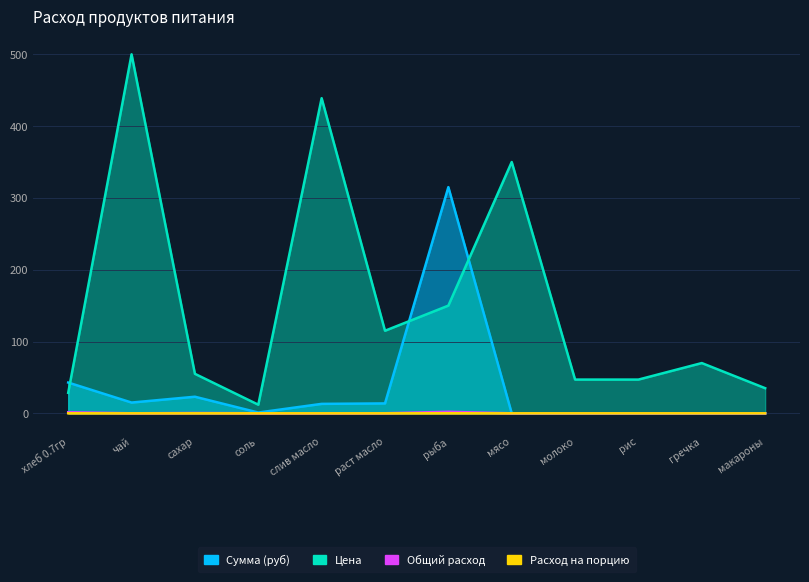

What is the total value across all series at мясо?

350.0